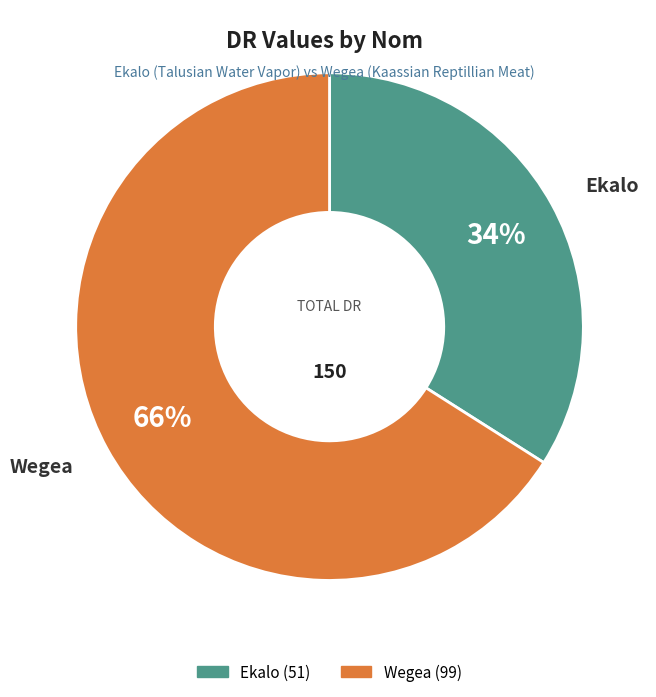

To the nearest percent, what percentage of the pie is Wegea?

66%